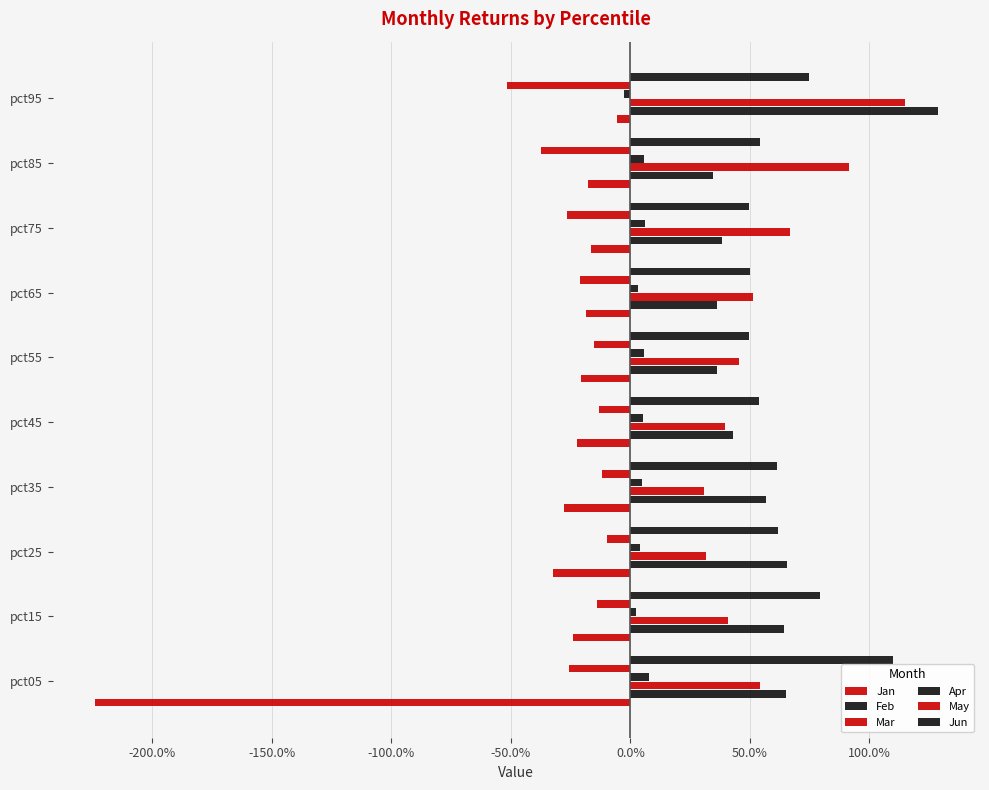

Count the number of categories in the chart.

10